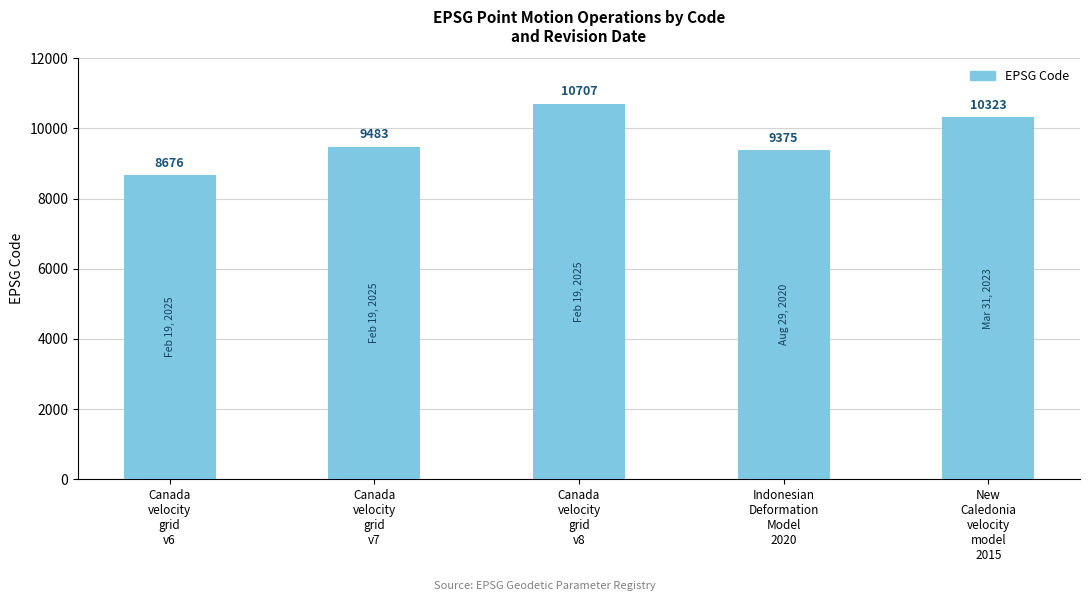

The value at Indonesian
Deformation
Model
2020 is 12317. True or false?

False